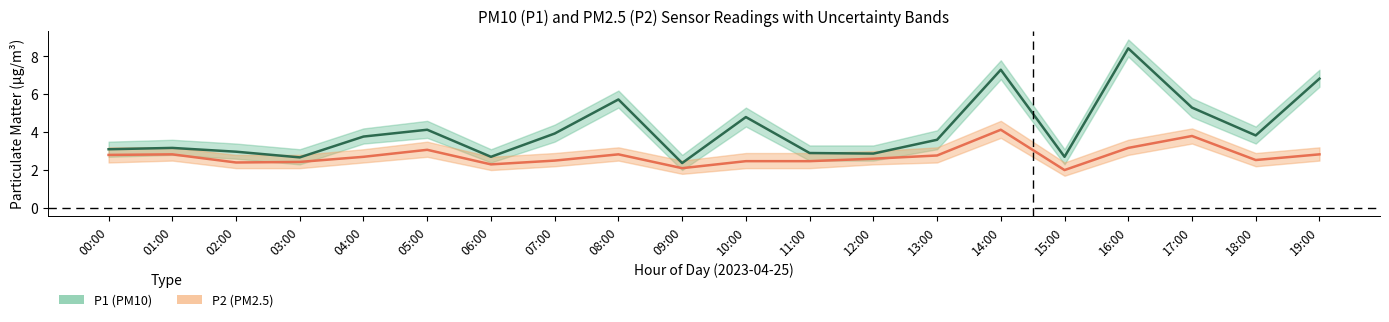

True or false: P2_upper has a value of 3.2 at 08:00.

True